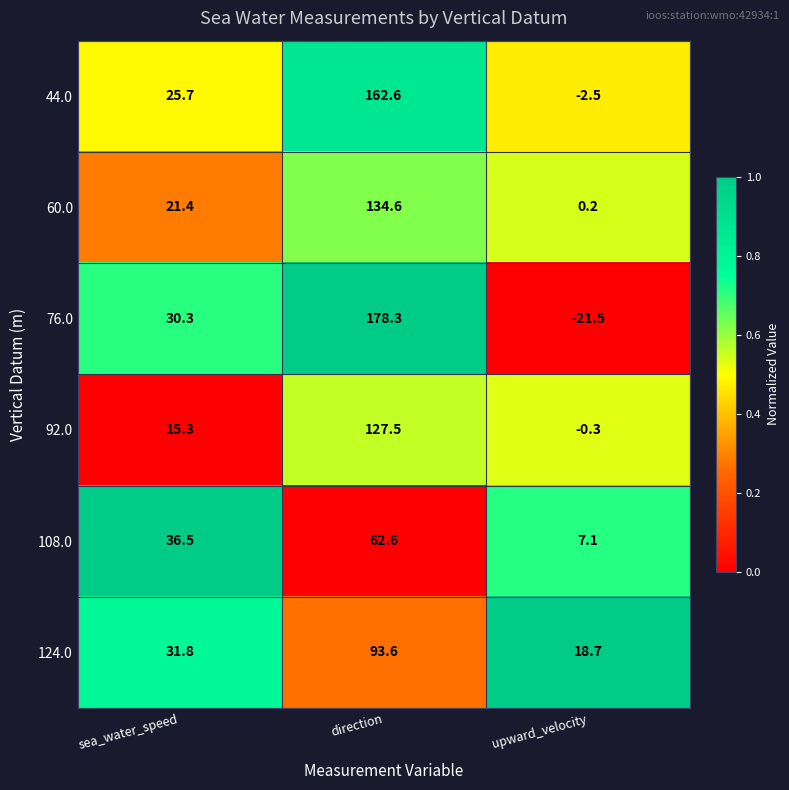

Which category has the lowest value across all series?

upward_velocity